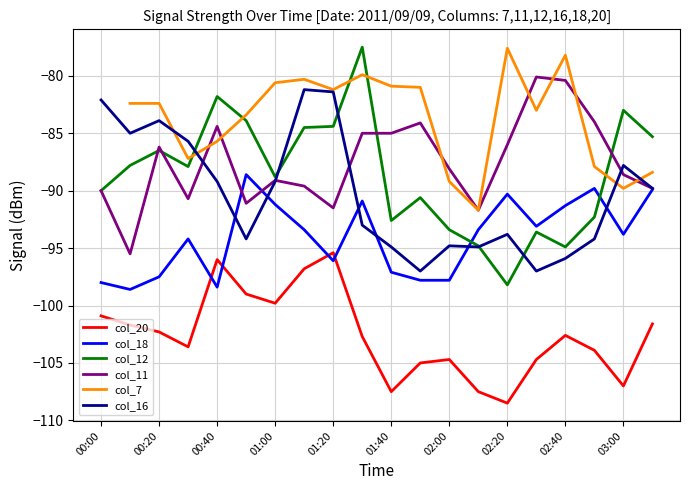

True or false: col_18 and col_12 intersect in this chart.

True